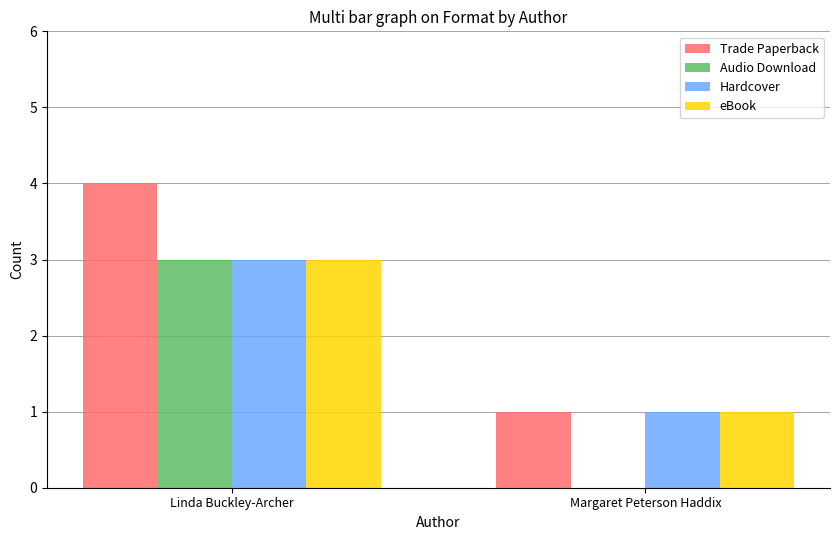

How many groups of bars are there?

2